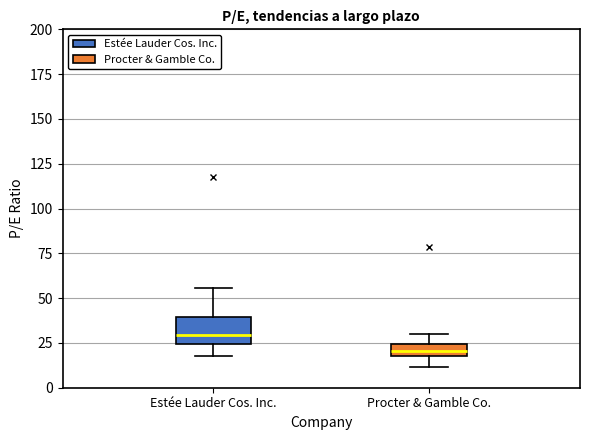

Comparing the boxes themselves (not the whiskers), which one is the tallest?

Estée Lauder Cos. Inc.